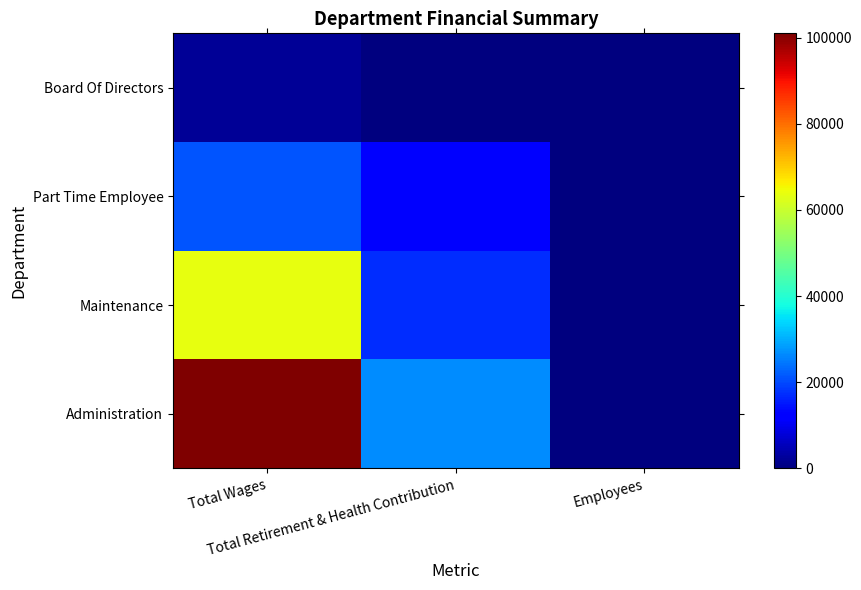

Which has a higher value, Employees or Total Wages?

Total Wages